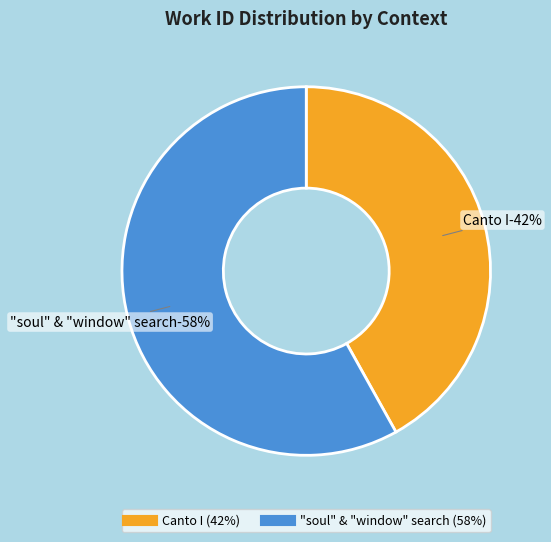

What is the largest slice in the pie chart?

Searching "soul" and "window" in HDIS